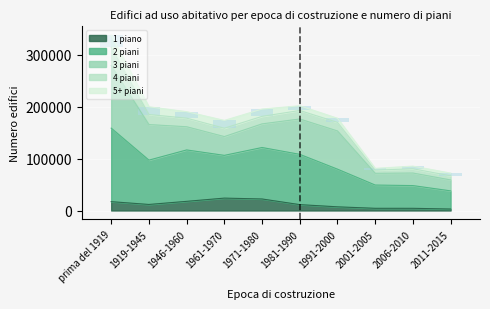

List the labels in order of 2 piani value, largest first.

prima del 1919, 1971-1980, 1946-1960, 1981-1990, 1961-1970, 1919-1945, 1991-2000, 2001-2005, 2006-2010, 2011-2015